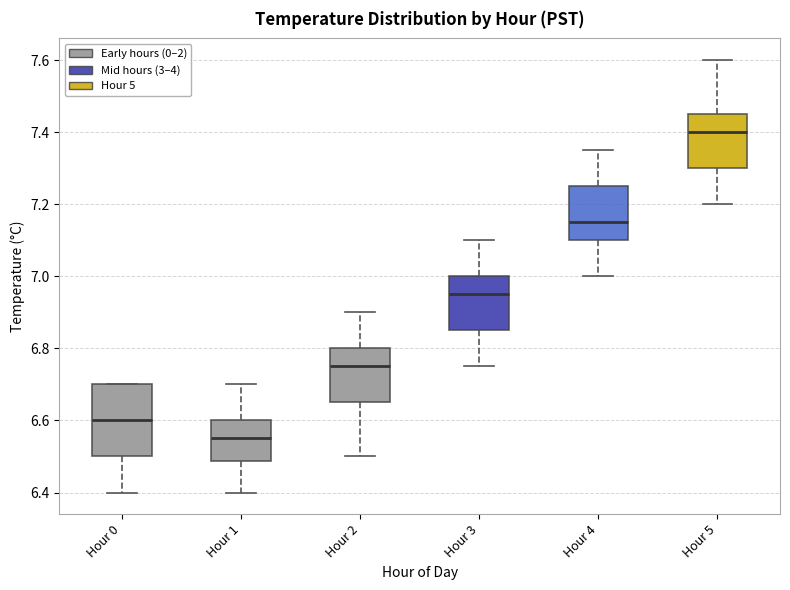

Which box has the lowest median line?

Hour 1